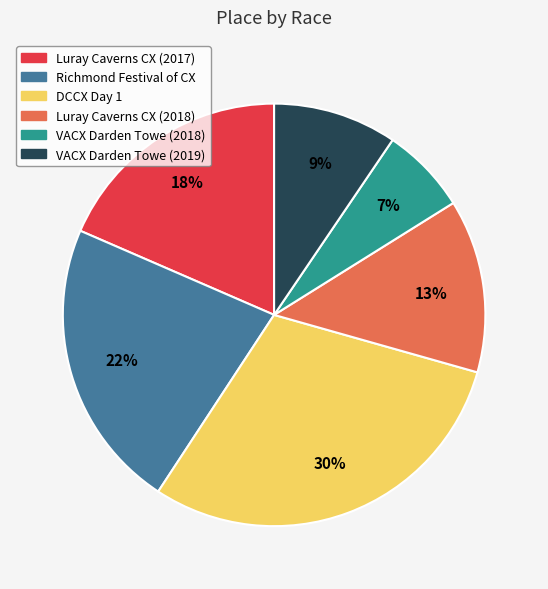

Which category has the biggest portion of the pie?

DCCX Day 1